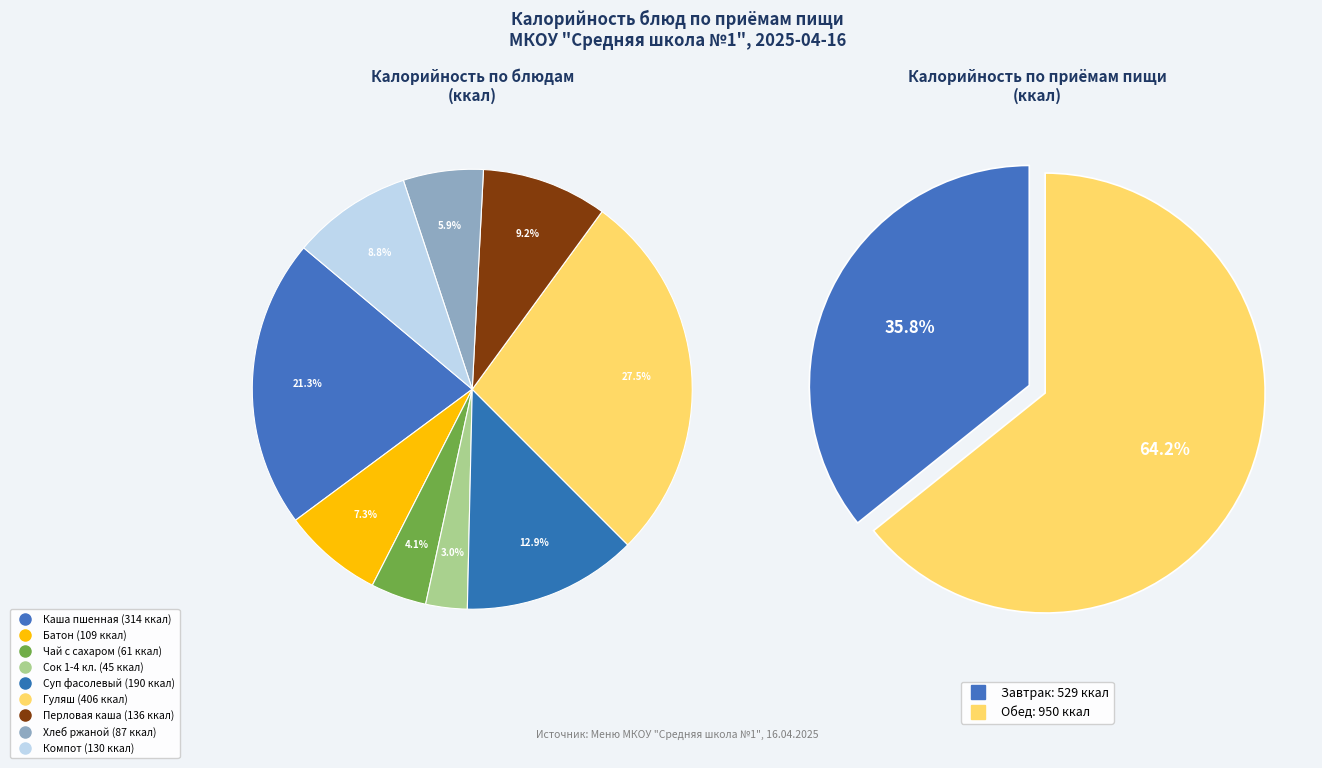

Rank the categories by value from highest to lowest.

Гуляш, Каша пшенная молочная с маслом сливочным, Суп фасолевый, Перловая каша с маслом сливочным, Компот из сухофруктов, Батон, Хлеб ржаной, Чай с сахаром, Сок 1-4 класс